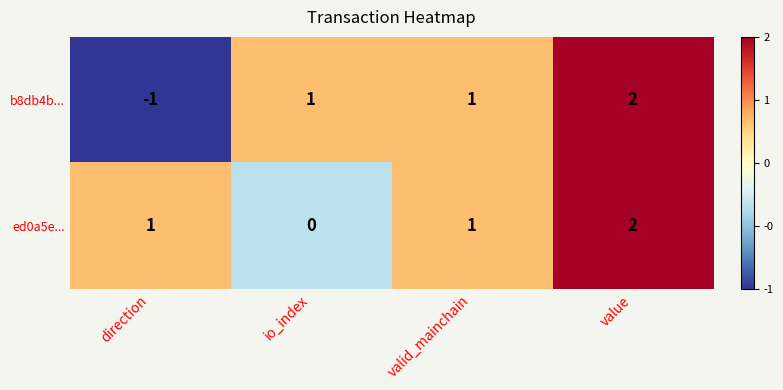

What is the total value across all series at value?

4